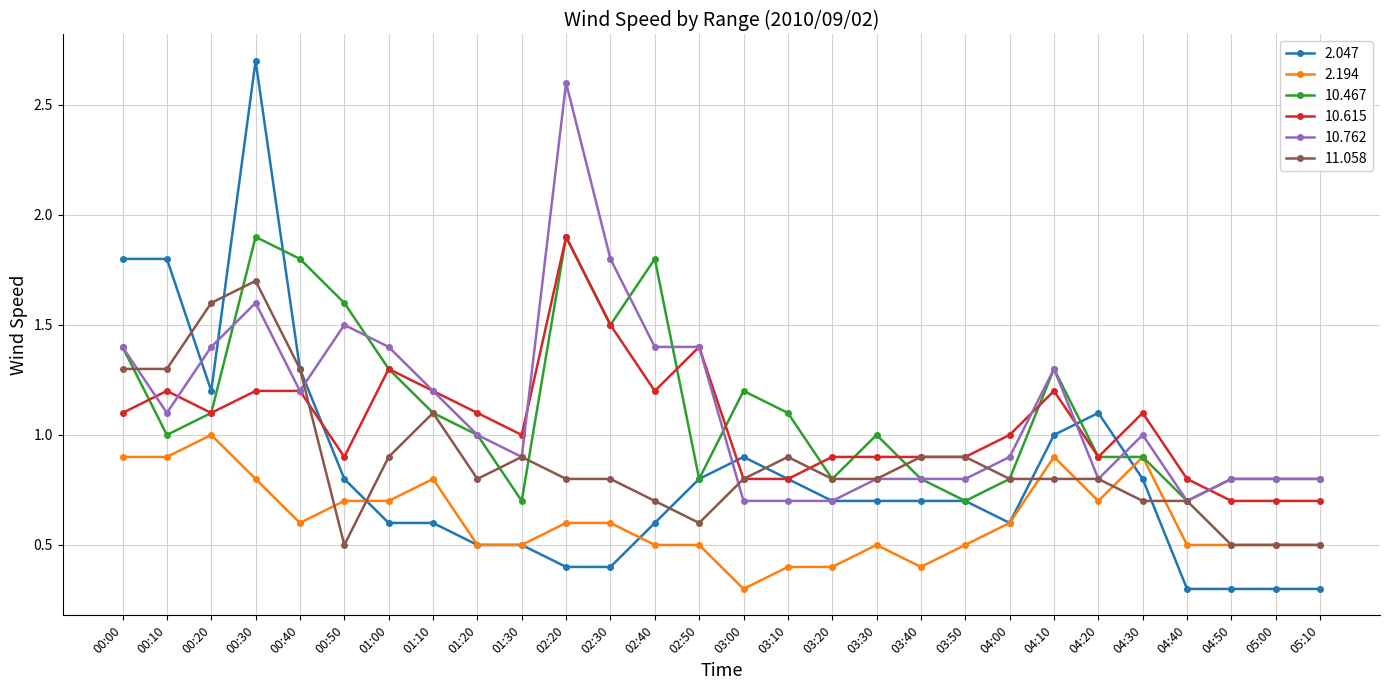

At which label is 2.194 closest to 0?

03:00